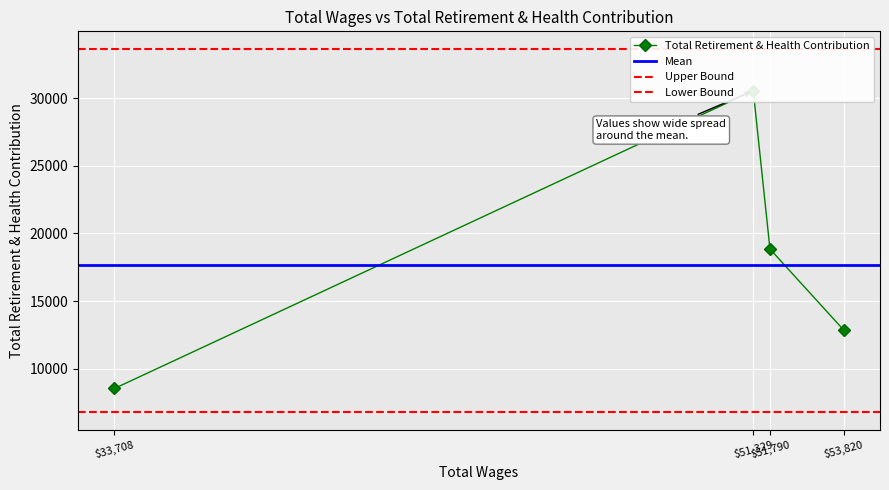

Which category has the lowest value across all series?

33708.0